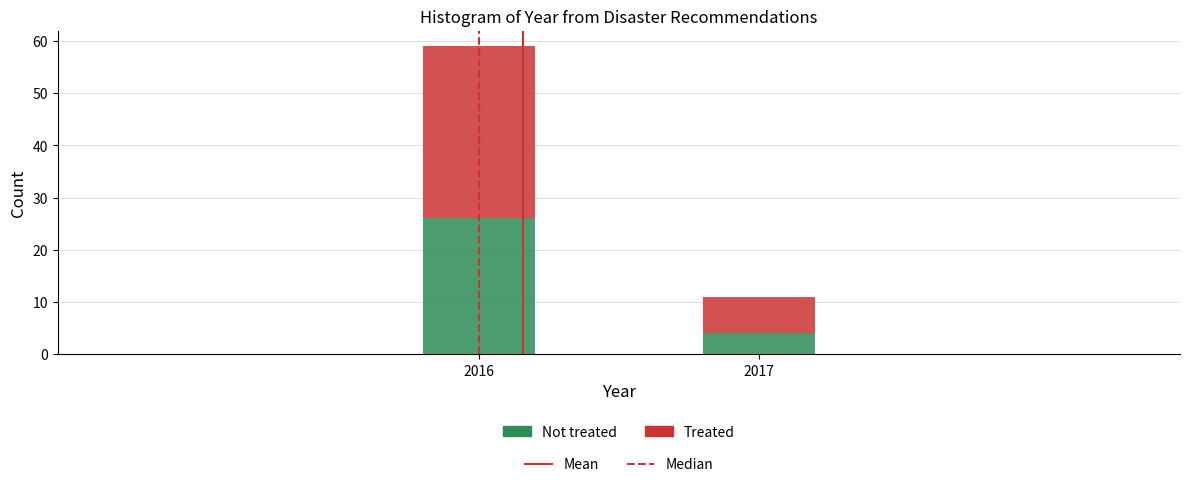

At which category is the sum across all series the highest?

2016